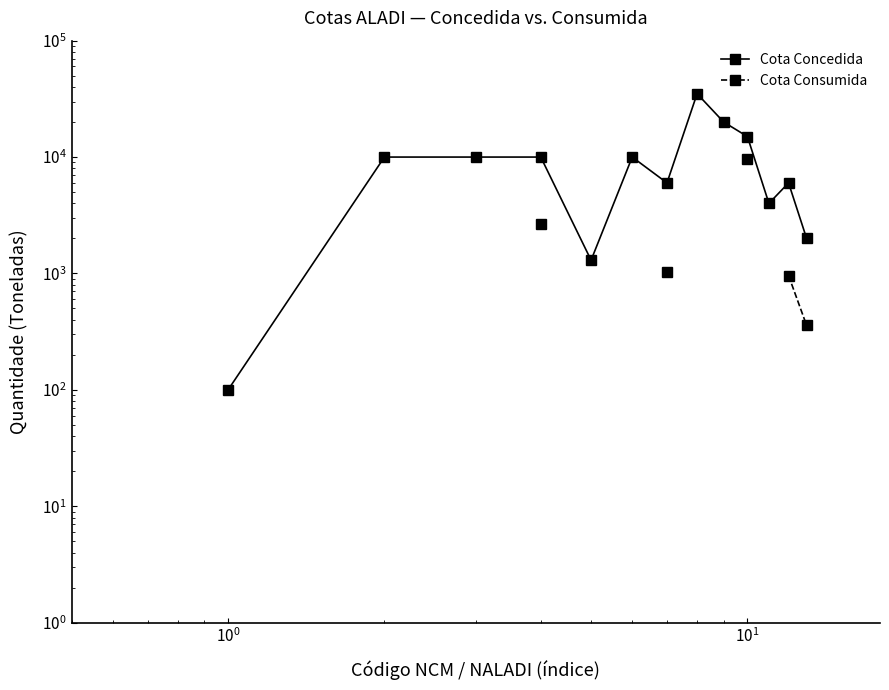

Does the chart have visible grid lines?

No